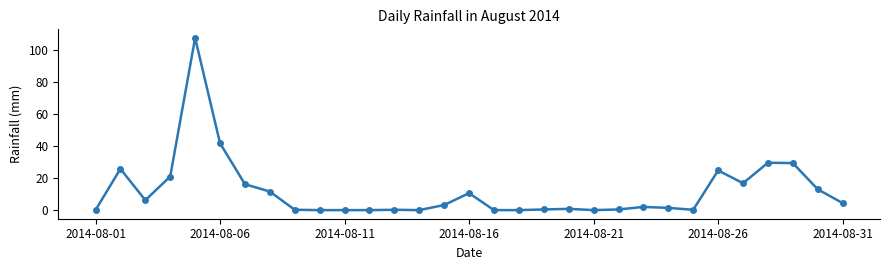

What is the maximum value shown in the chart?

107.6